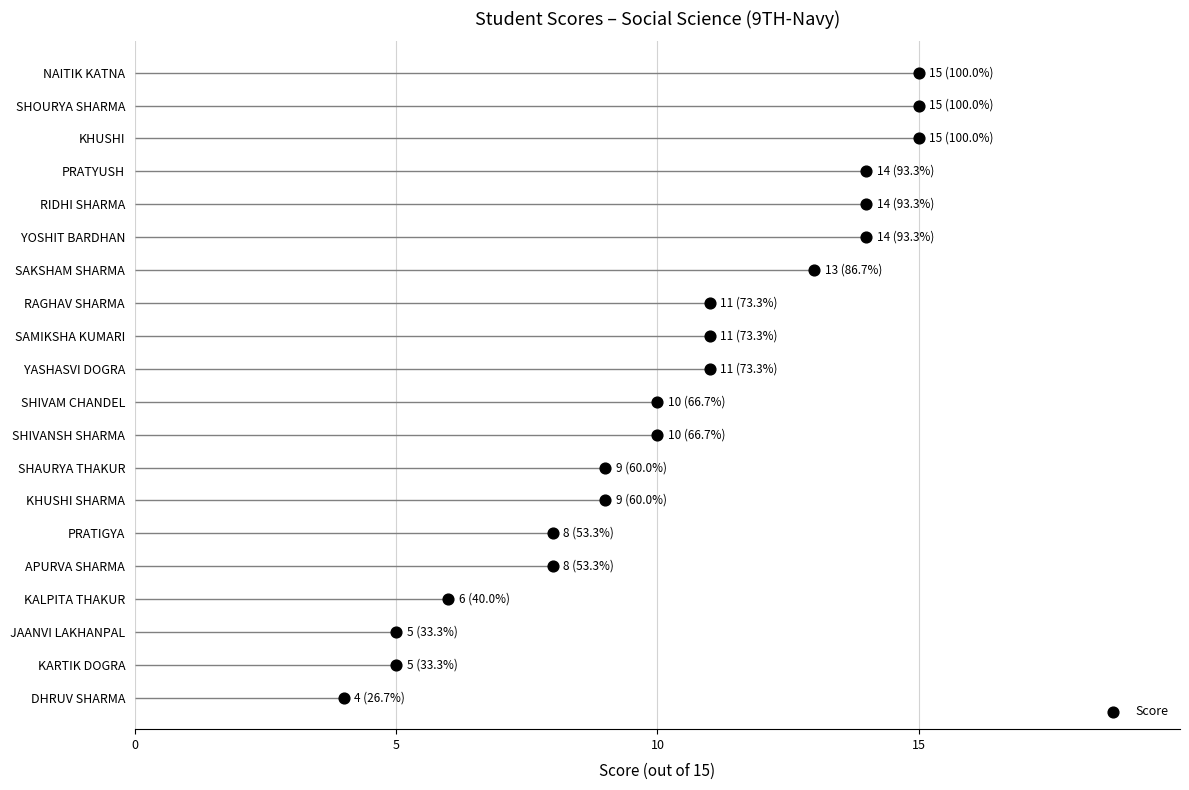

What is the change in value from 15 to 18?

+3